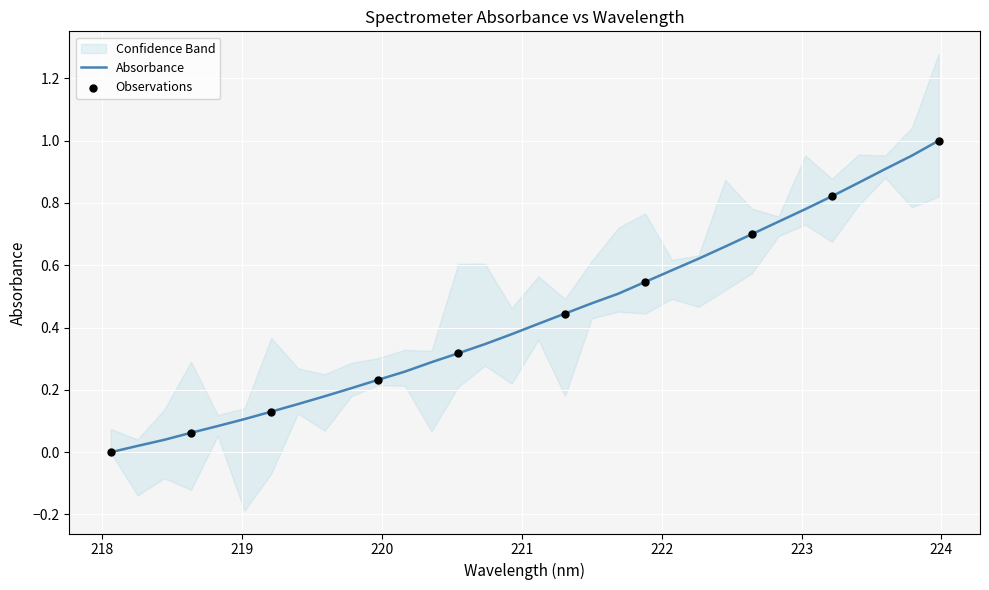

What is the change in value from 218.0596 to 222.8355?

+0.7